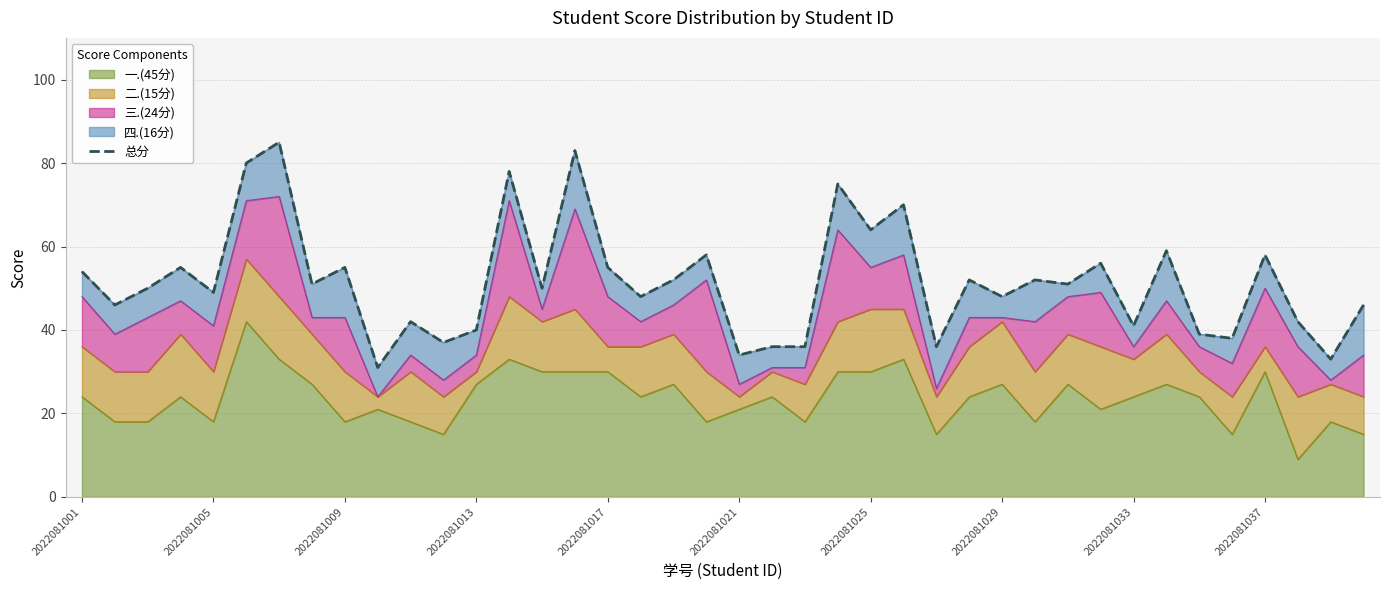

Reading left to right, what are all the values shown in this chart?

54	46	50	55	49	80	85	51	55	31	42	37	40	78	50	83	55	48	52	58	34	36	36	75	64	70	36	52	48	52	51	56	41	59	39	38	58	42	33	46